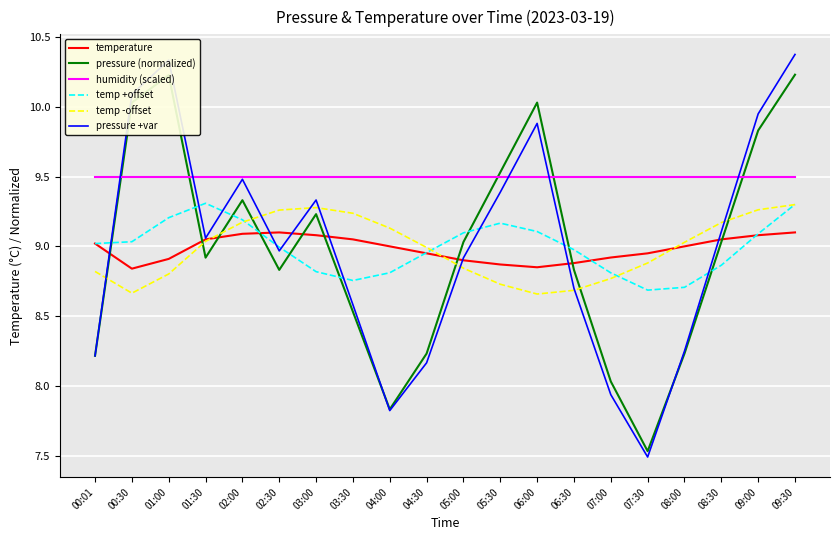

Is it true that humidity (scaled) equals 3.4 at 04:30?

False